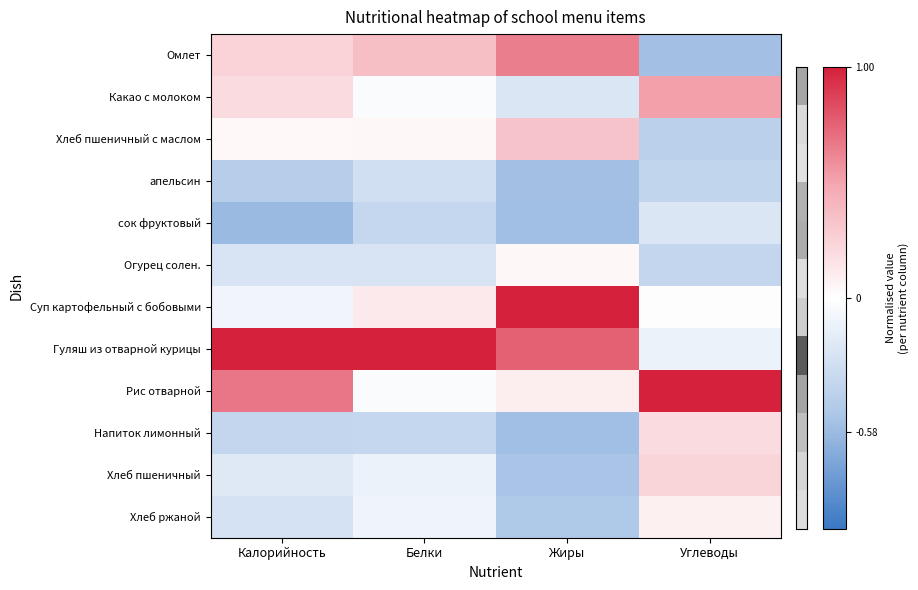

Which series has the largest total across all categories?

Гуляш из отварной курицы